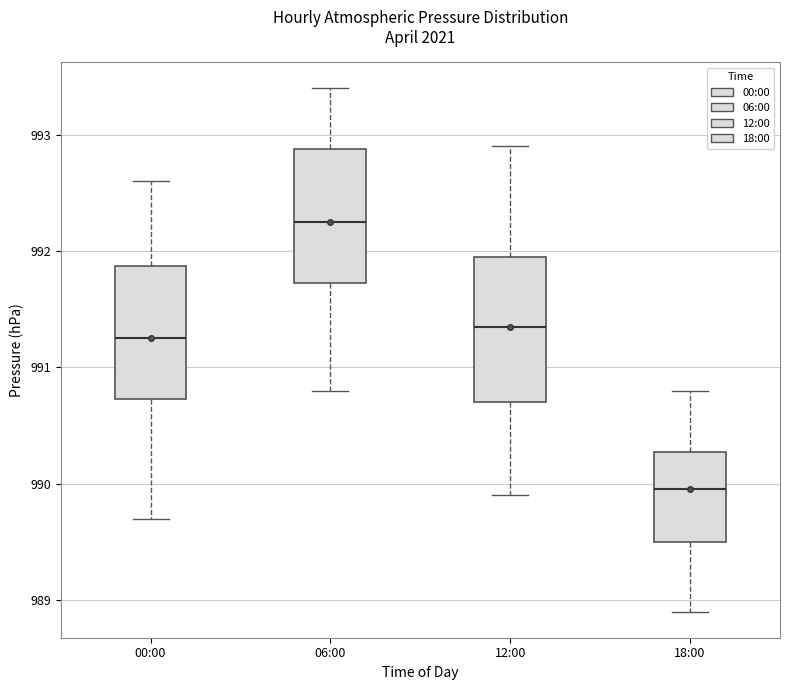

Where does the lower whisker of the box for 00:00 end on the y-axis? The values are not printed on the chart, so give them approximately, as read against the axis.

989.7